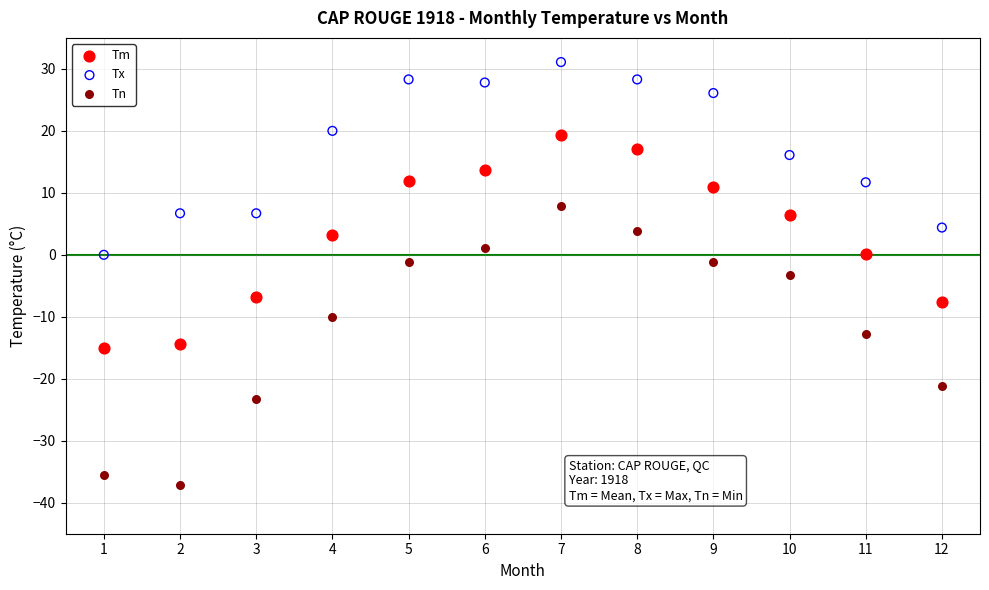

Which series has the largest Y range (max minus min)?

Tn